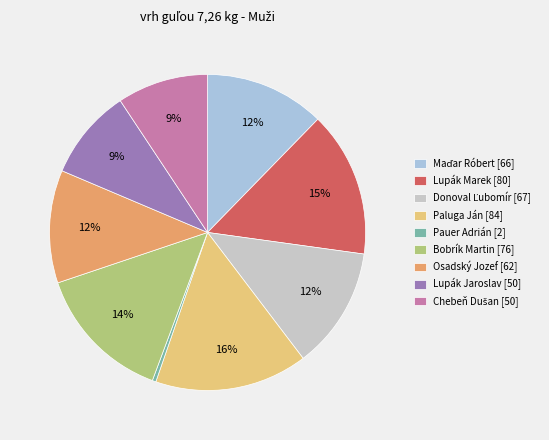

Is there a majority slice in this chart?

No